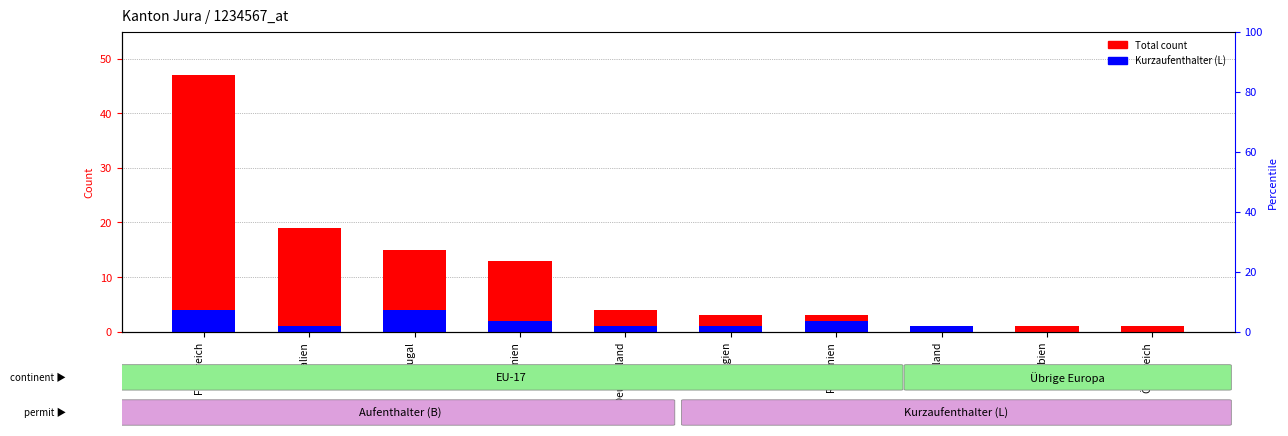

Is the value of Kurzaufenthalter (L) at Österreich greater than the value of Total count at Rumänien?

No